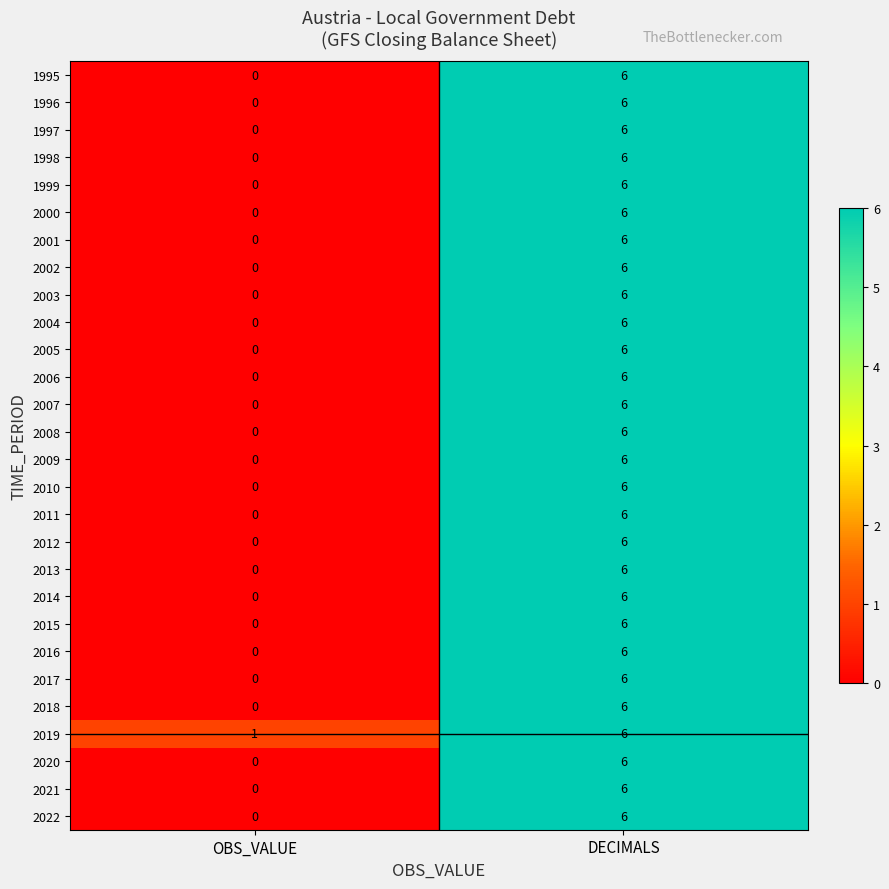

List the labels in order of 2011 value, smallest first.

OBS_VALUE, DECIMALS